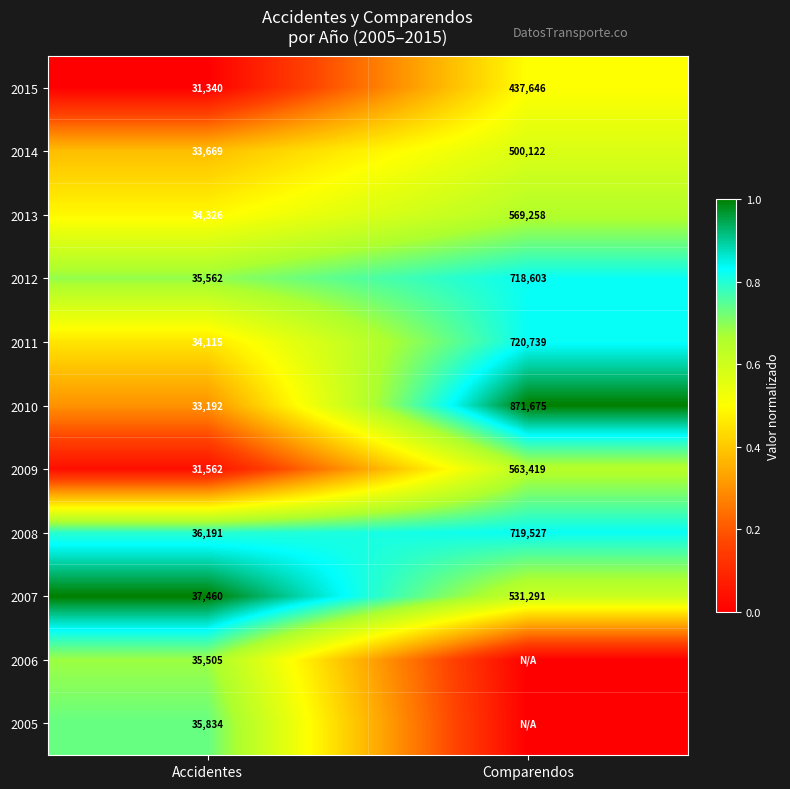

Which category has the lowest value in the 2013 series?

Accidentes